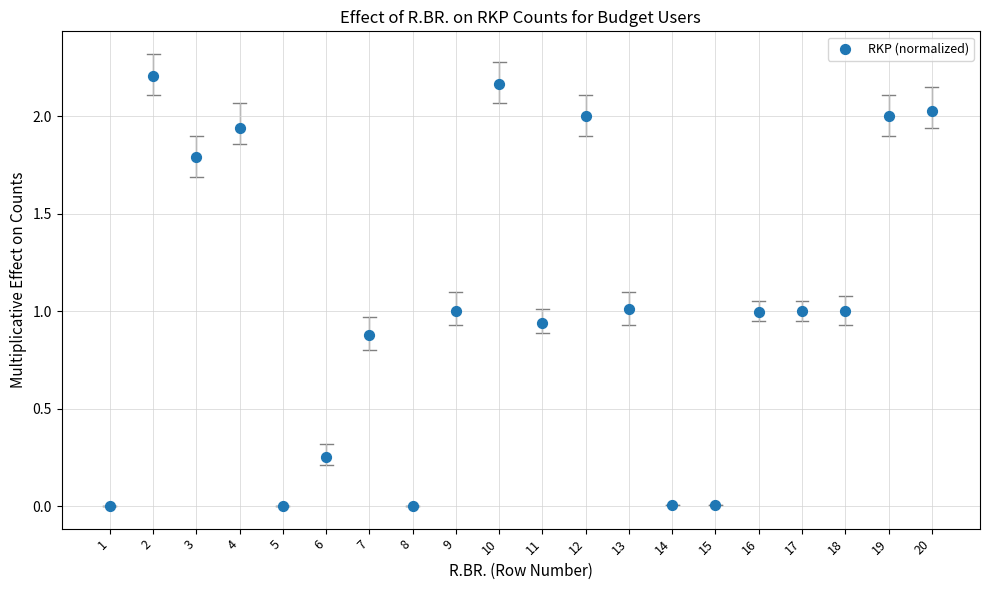

What is the range of X values (max minus min)?

19.0